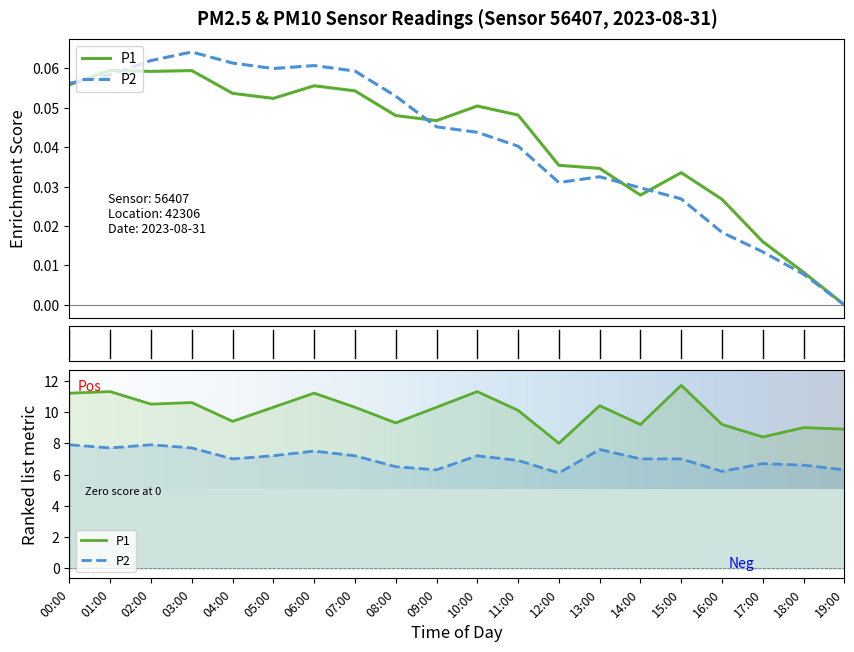

Reading left to right, what are all the values shown in this chart?

P1: 11.2	11.3	10.5	10.6	9.4	10.3	11.2	10.3	9.3	10.3	11.3	10.1	8.0	10.4	9.2	11.7	9.2	8.4	9.0	8.9
P2: 7.9	7.7	7.9	7.7	7.0	7.2	7.5	7.2	6.5	6.3	7.2	6.9	6.1	7.6	7.0	7.0	6.2	6.7	6.6	6.3